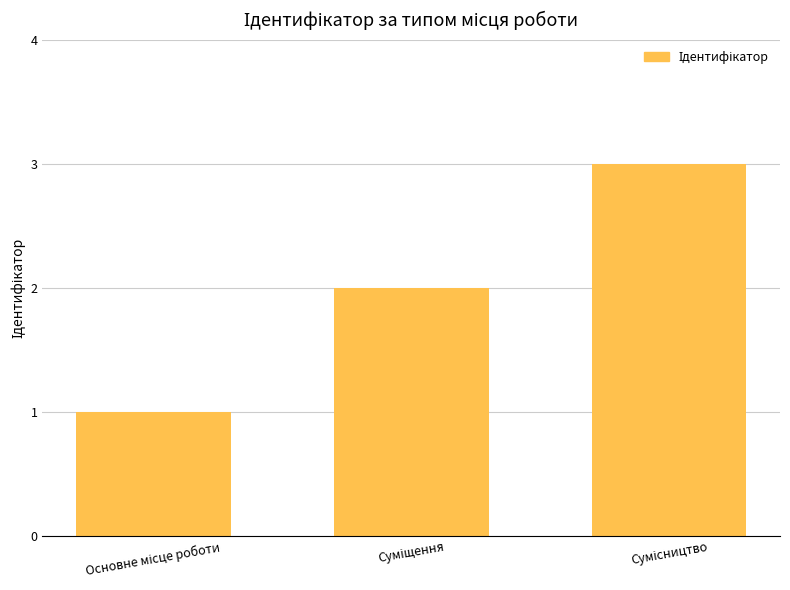

What is the greatest value displayed?

3